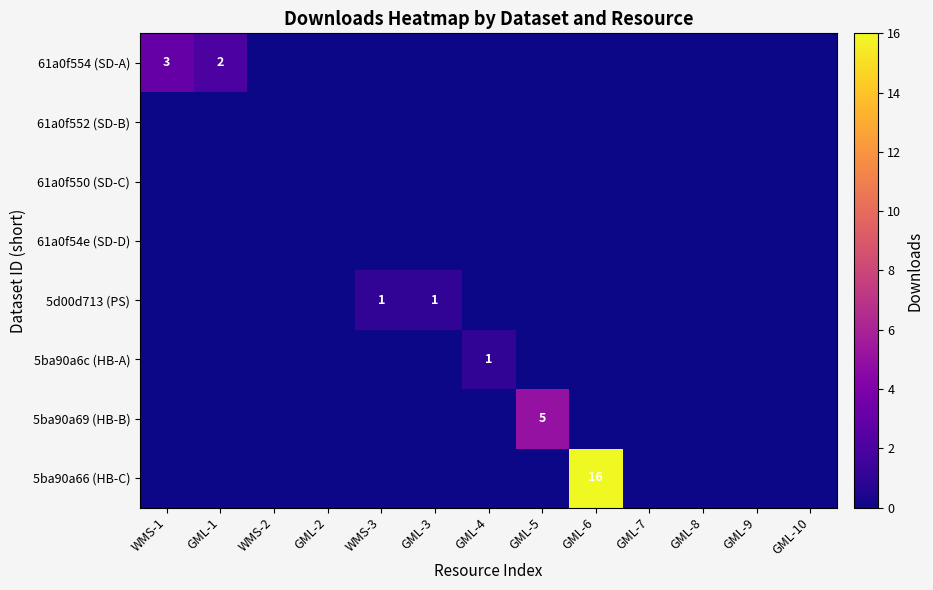

The 5ba90a69 (HB-B) series shows 5 at GML-5. True or false?

True